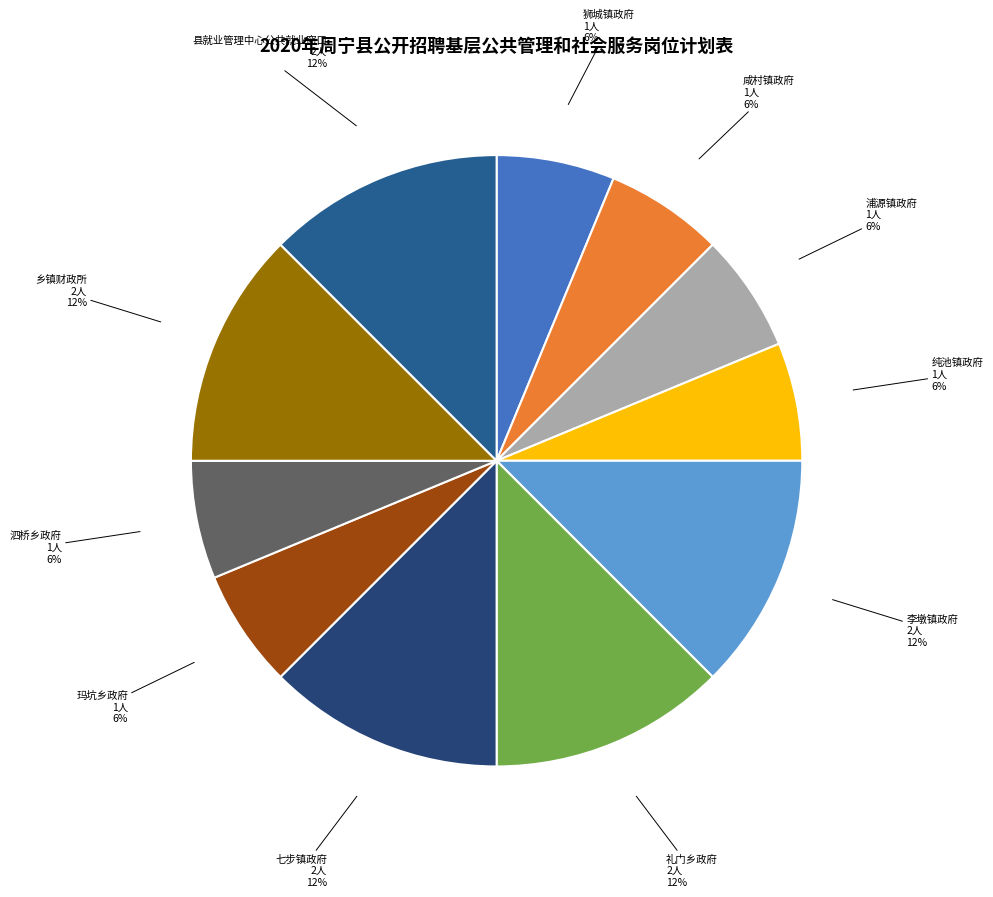

To the nearest percent, what percentage of the pie is 七步镇政府?

12%